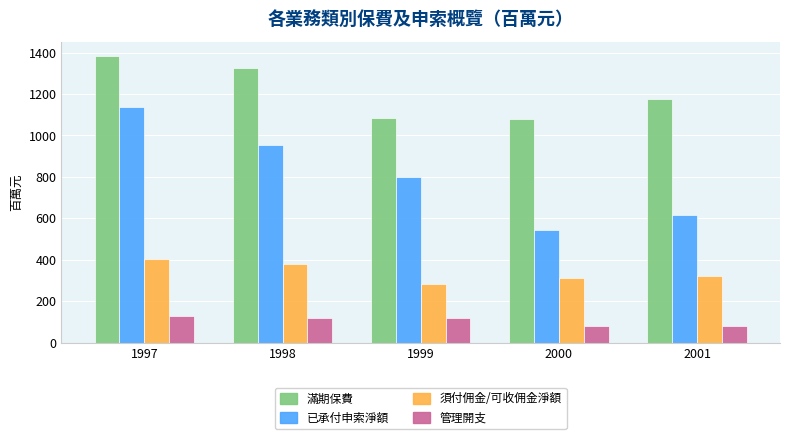

Which label corresponds to the largest value in the chart?

1997